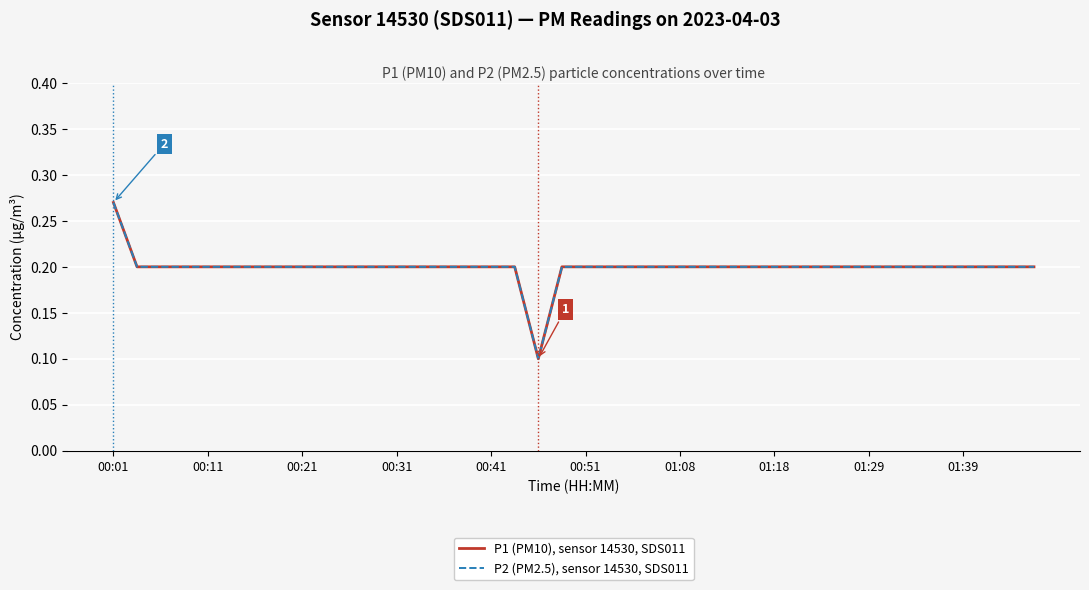

What is the maximum value shown in the chart?

0.3